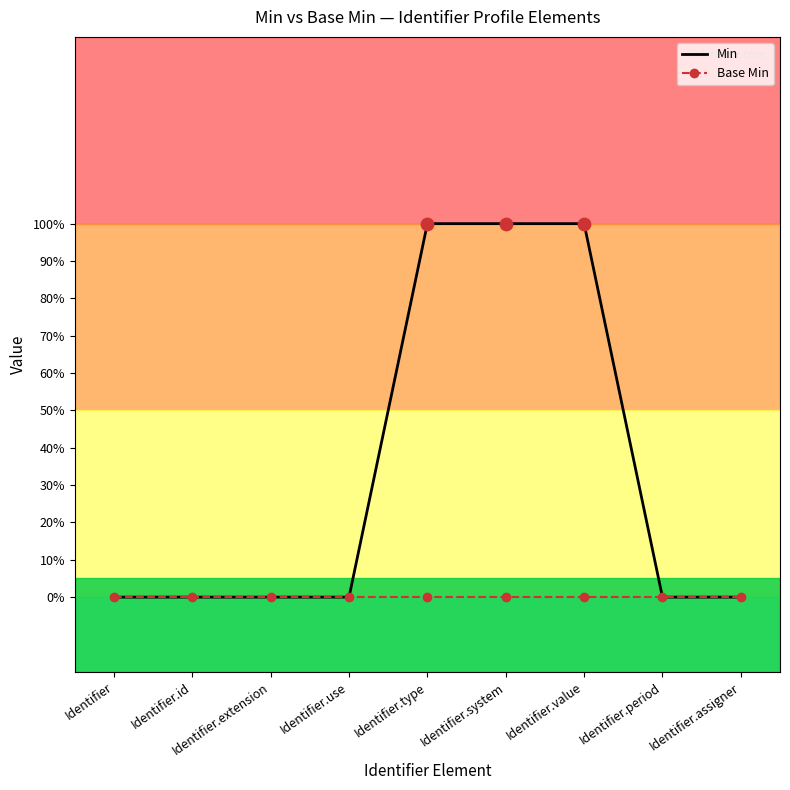

What are all the series names shown in the legend?

Min, Base Min